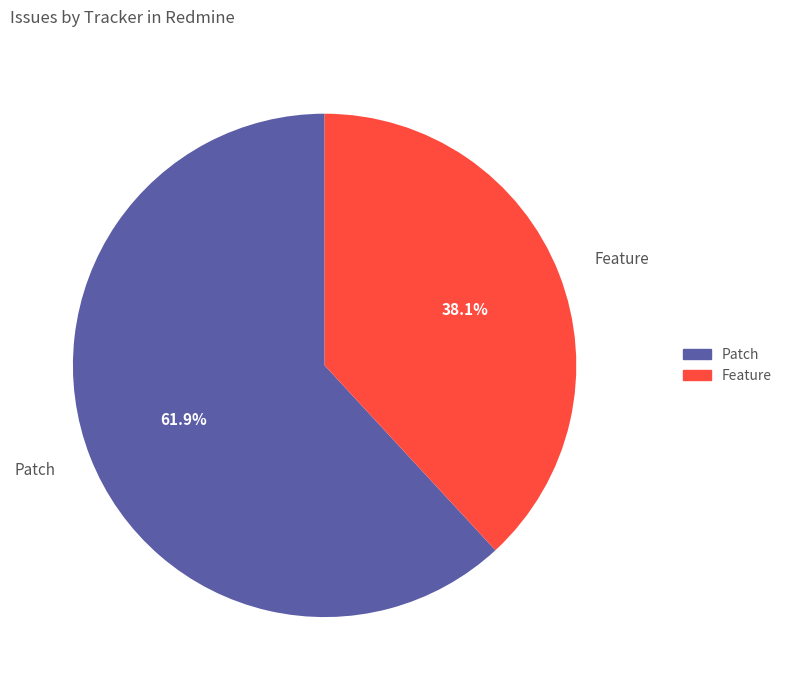

How many segments does this pie chart have?

2